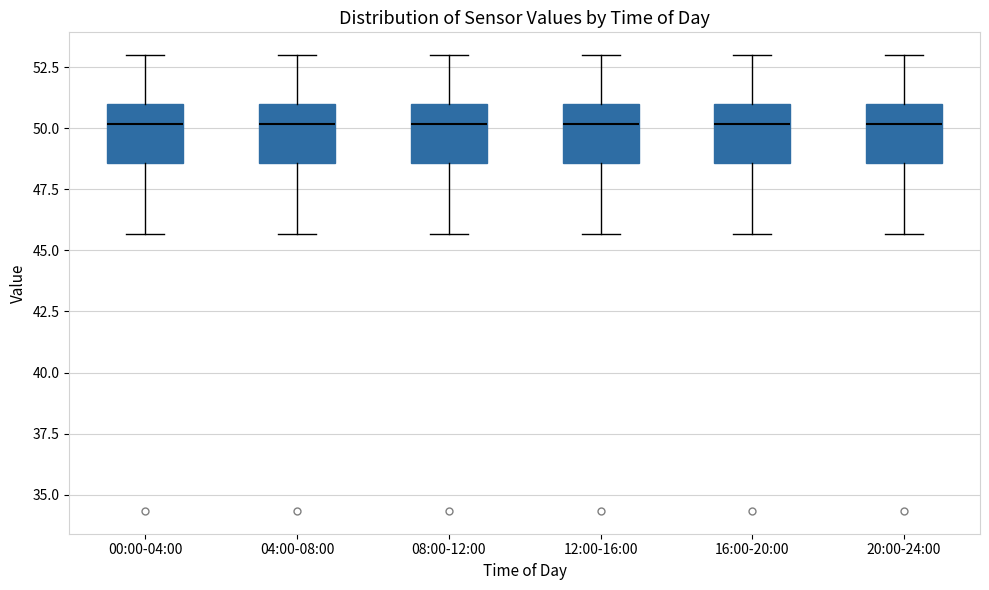

Where is the upper edge of the box for 20:00-24:00 on the y-axis? The values are not printed on the chart, so give them approximately, as read against the axis.

51.0